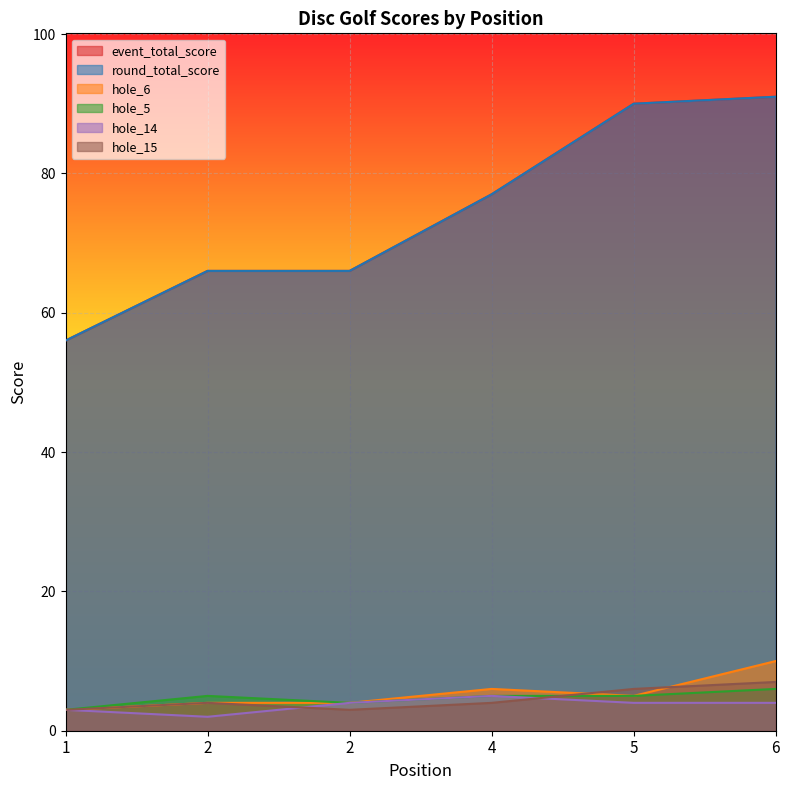

What are all the series names shown in the legend?

event_total_score, round_total_score, hole_6, hole_5, hole_14, hole_15